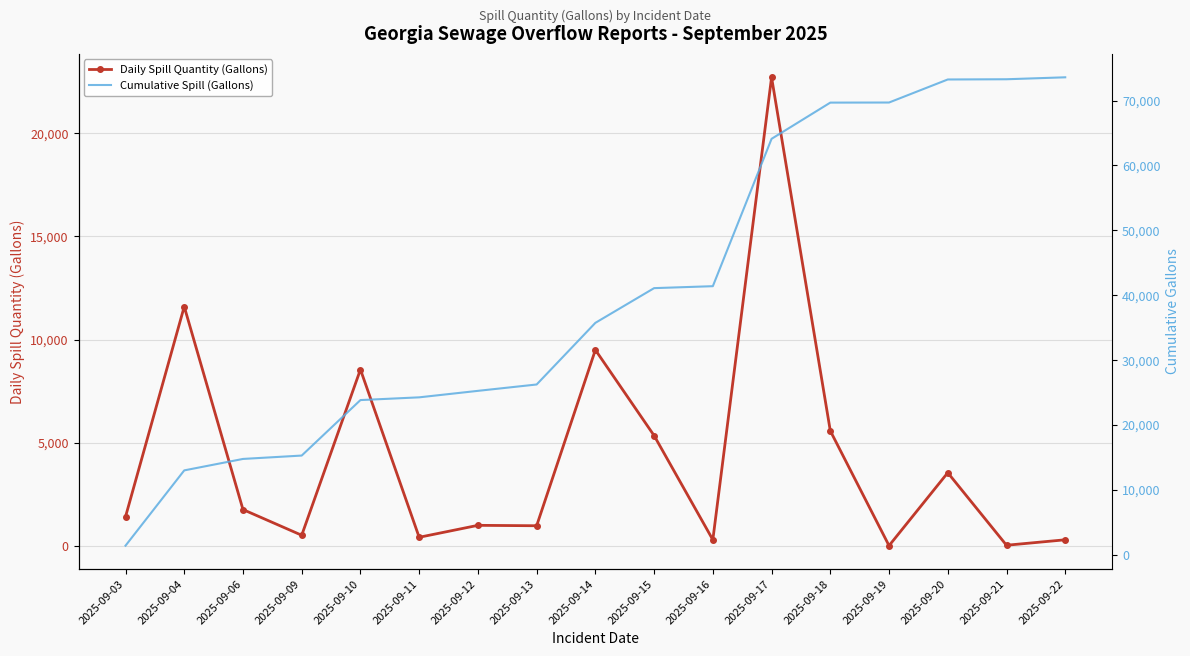

What is the value of the Daily Spill Quantity (Gallons) point at the 3rd from the left?

1765